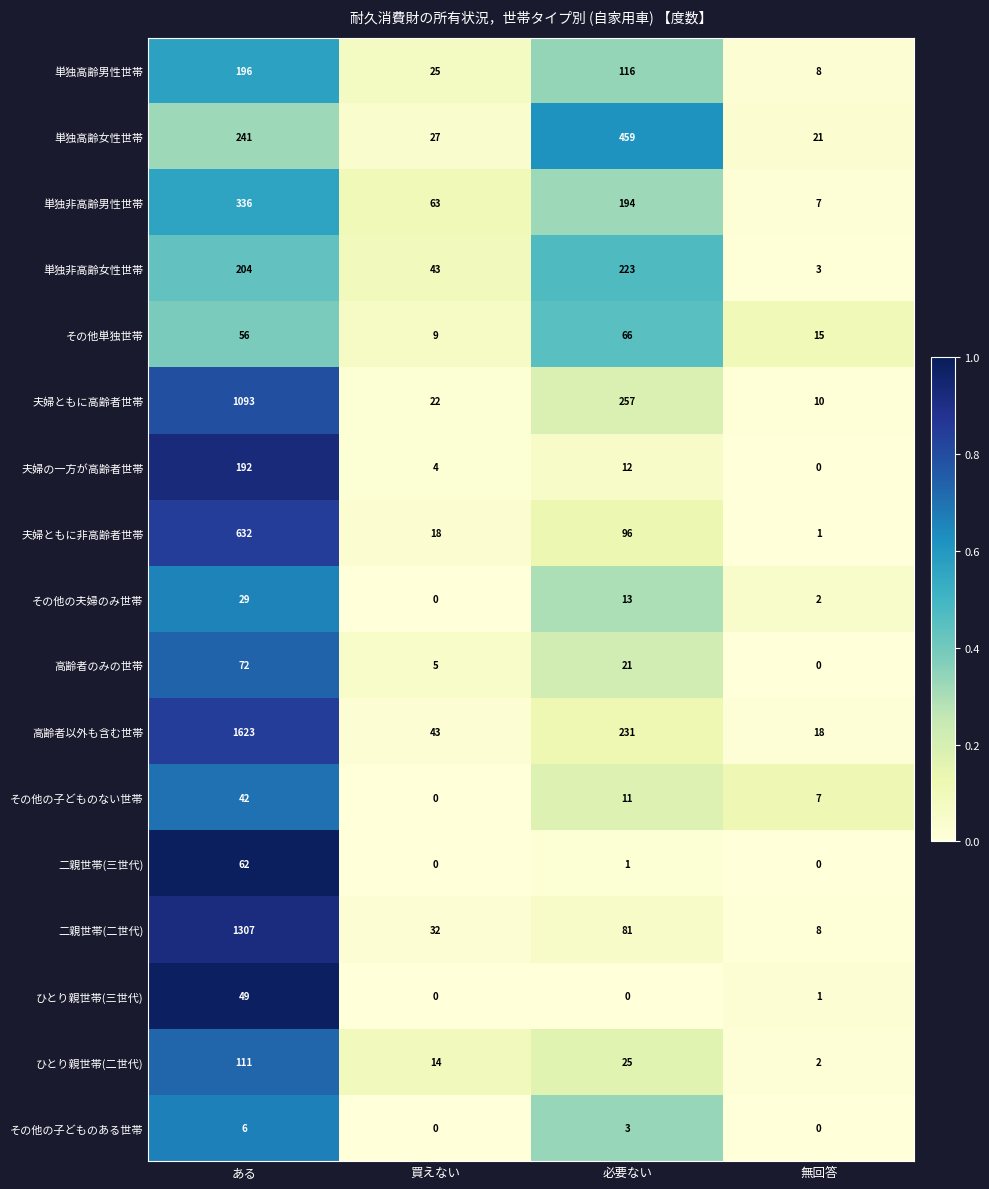

Which series changed the most between 必要ない and 無回答?

単独高齢女性世帯